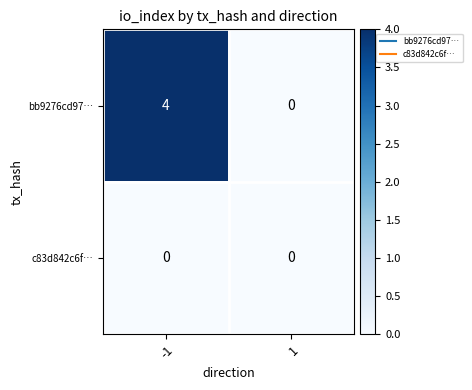

List the series in order of their peak value, lowest first.

c83d842c6f…, bb9276cd97…